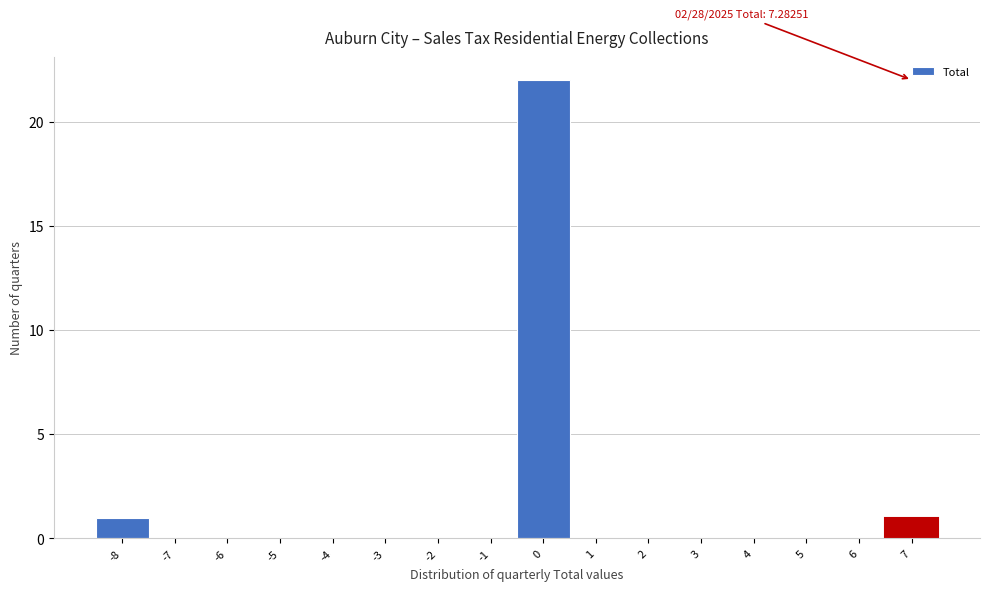

Reading left to right, extract all data points from this chart.

-8=1	-7=0	-6=0	-5=0	-4=0	-3=0	-2=0	-1=0	0=22	1=0	2=0	3=0	4=0	5=0	6=0	7=1